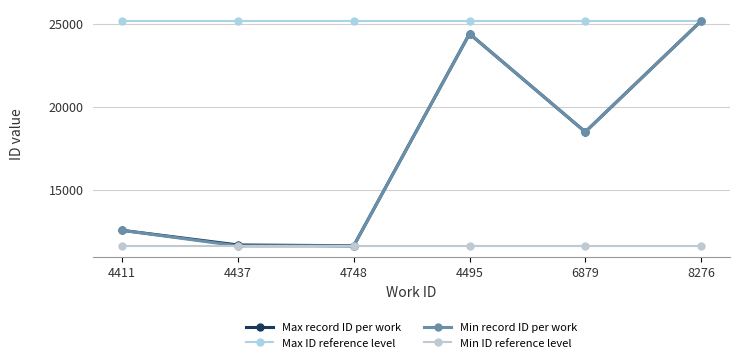

Rank the series at 8276 from lowest to highest value.

Min ID reference level, Max record ID per work, Max ID reference level, Min record ID per work